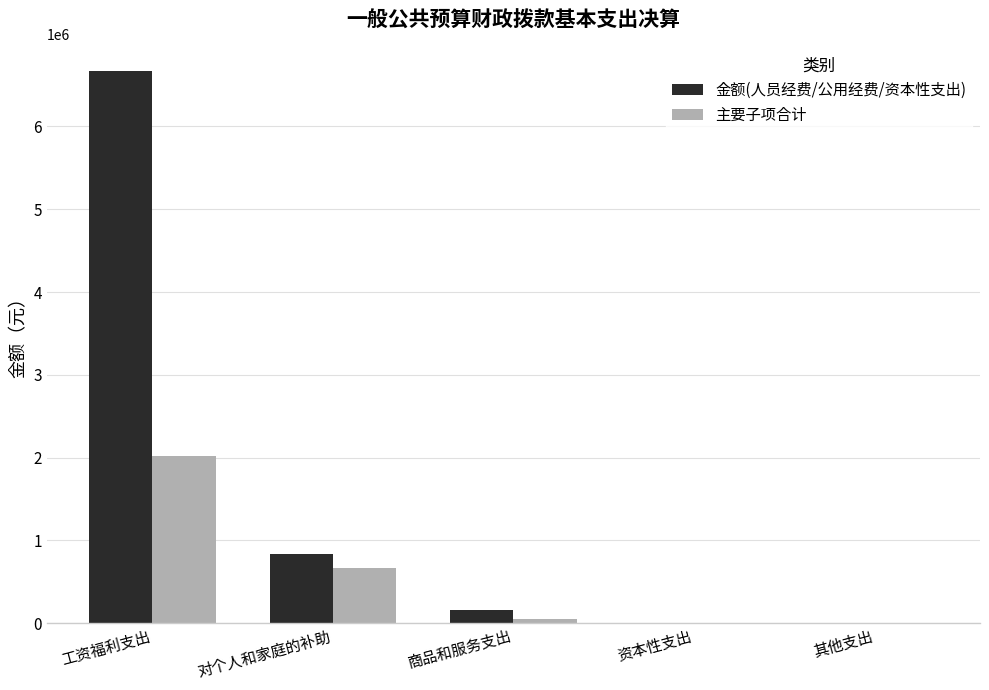

At which label does 主要子项合计 reach its peak?

工资福利支出